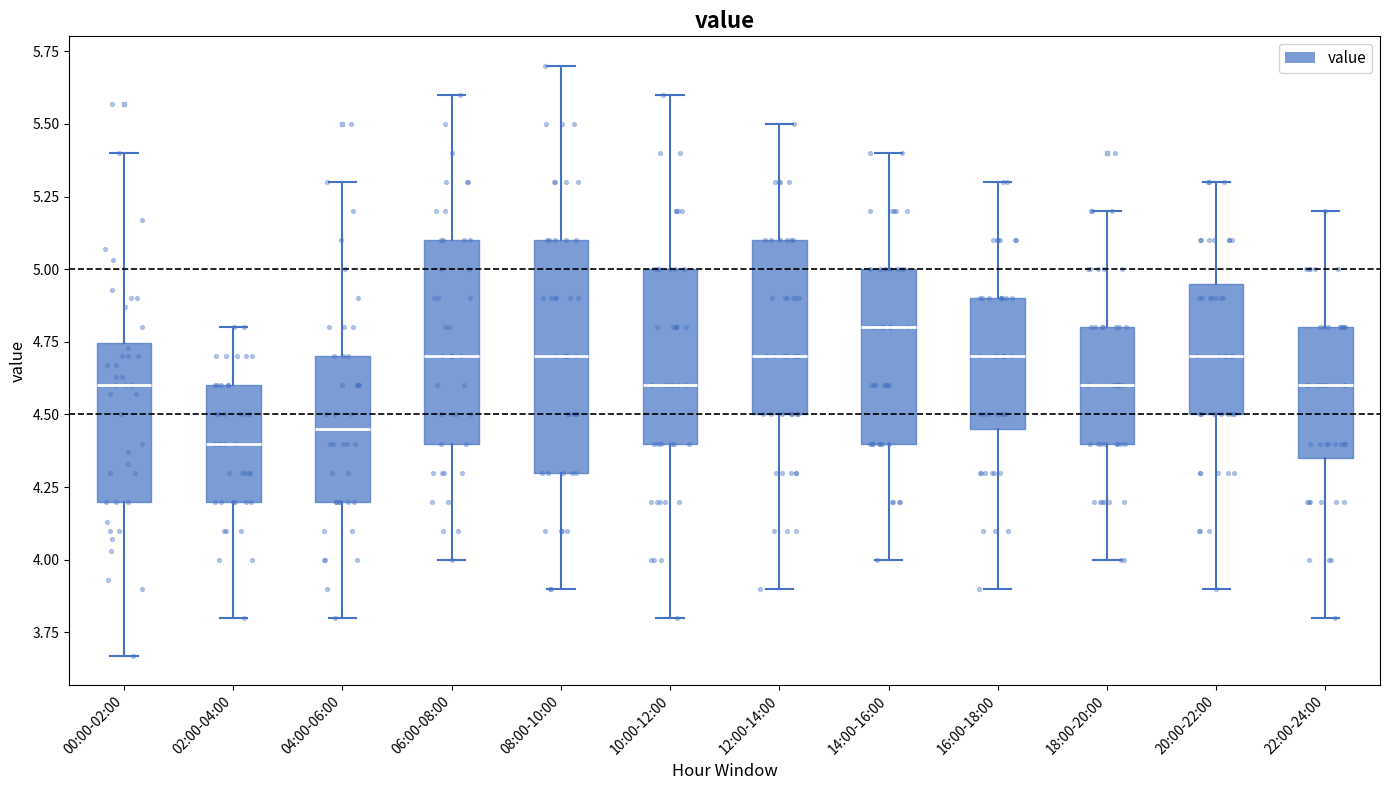

Which box is the tallest, from its lower edge to its upper edge?

08:00-10:00